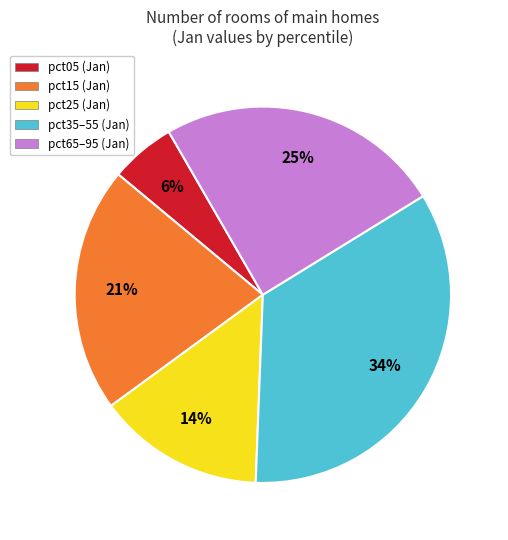

Is there a majority slice in this chart?

No